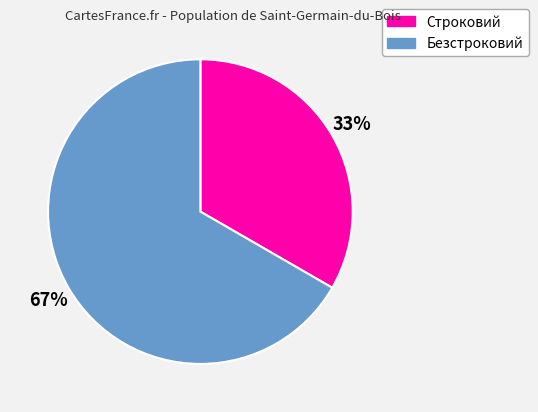

Which has a higher value, Строковий or Безстроковий?

Безстроковий